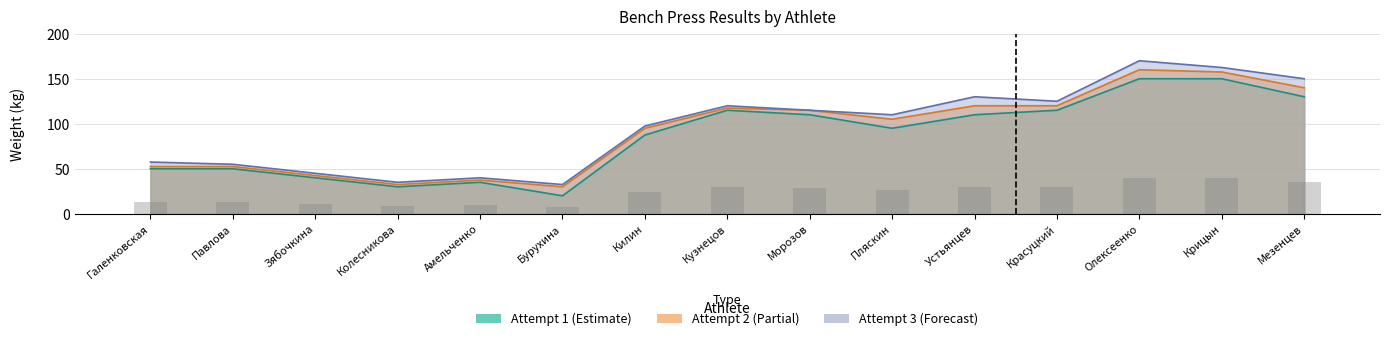

List the series in order of their peak value, highest first.

Attempt 3, Attempt 2, Attempt 1